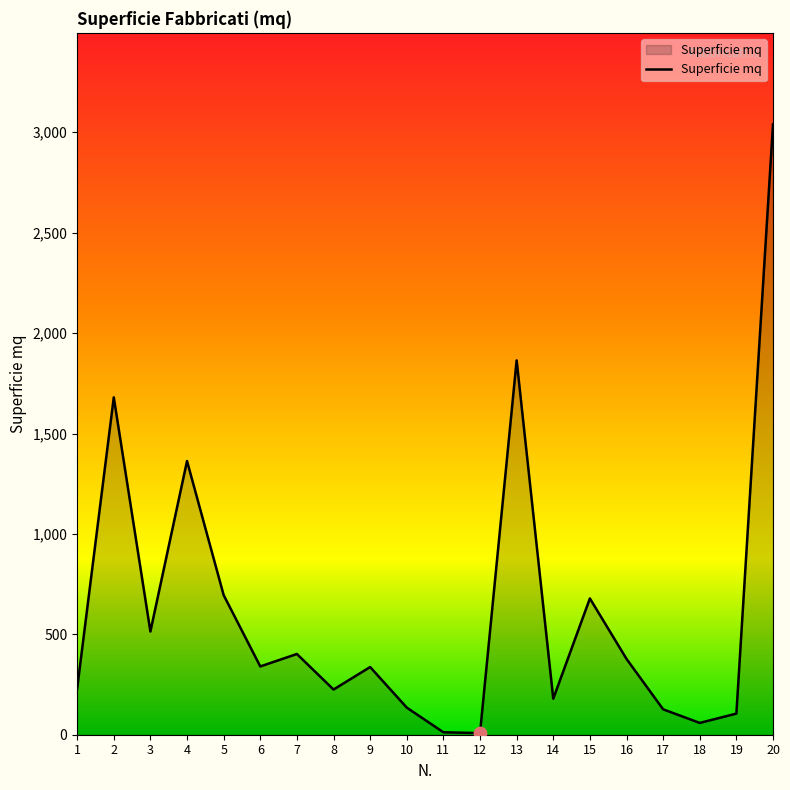

Which has a higher value, 14 or 1?

1